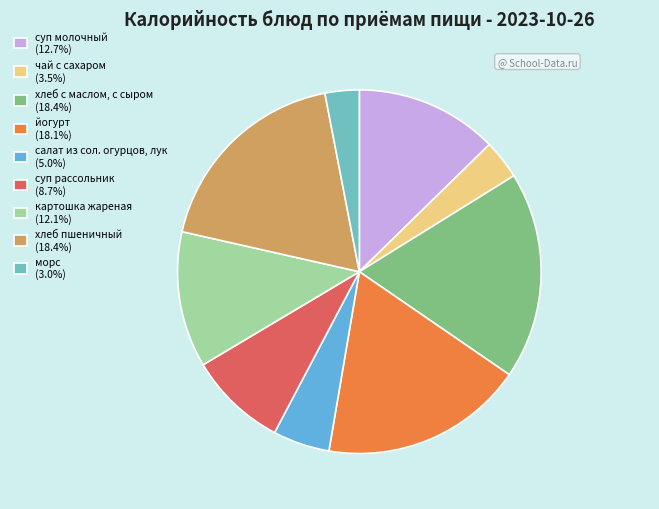

Which has a higher value, чай с сахаром or хлеб с маслом, с сыром?

хлеб с маслом, с сыром